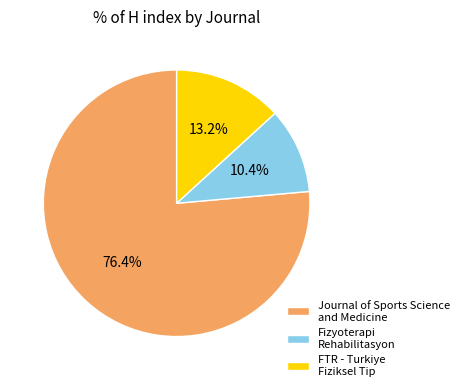

Is the sum of Journal of Sports Science and Medicine and Fizyoterapi Rehabilitasyon greater than half?

Yes